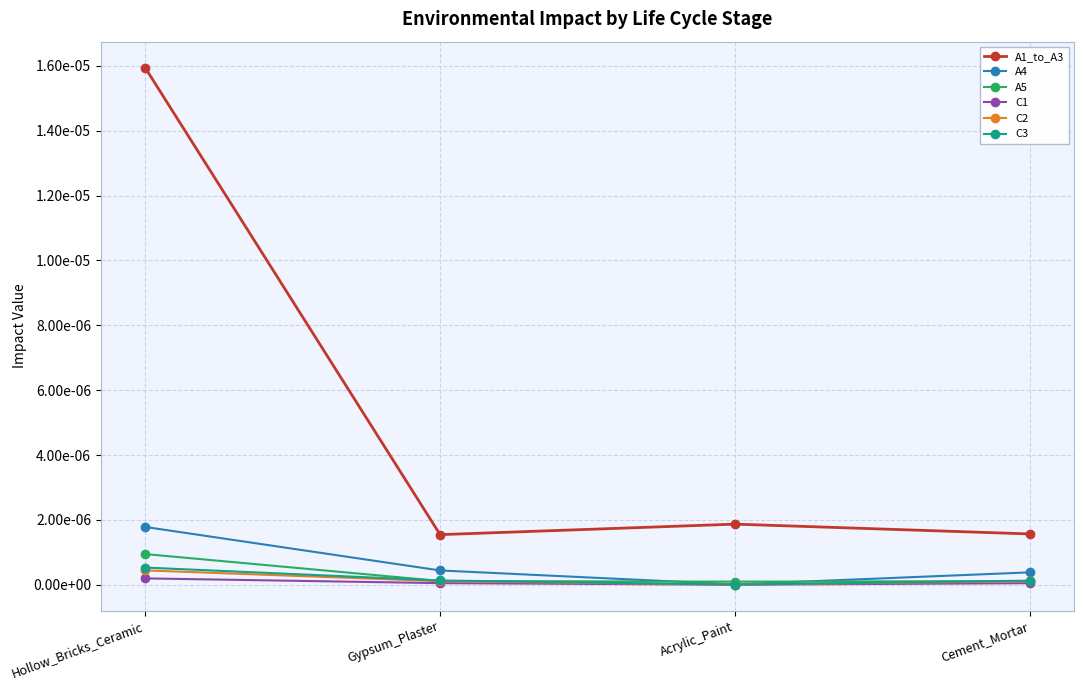

Does the chart have visible grid lines?

Yes